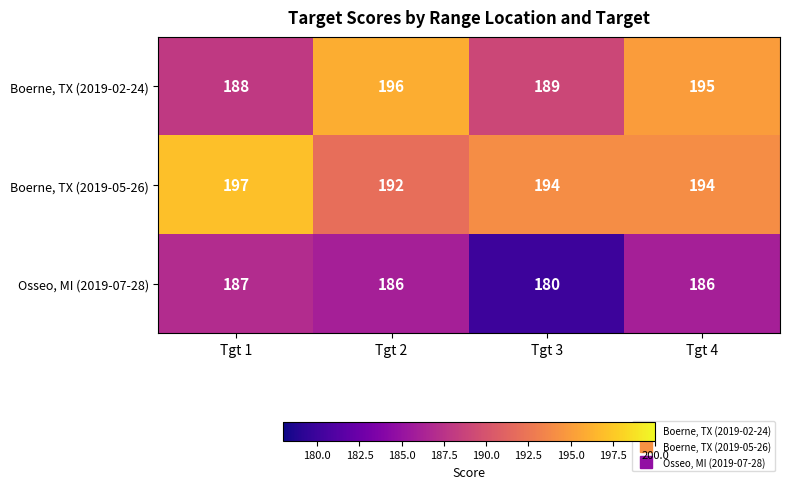

What is the sum of all Boerne, TX (2019-05-26) values?

777